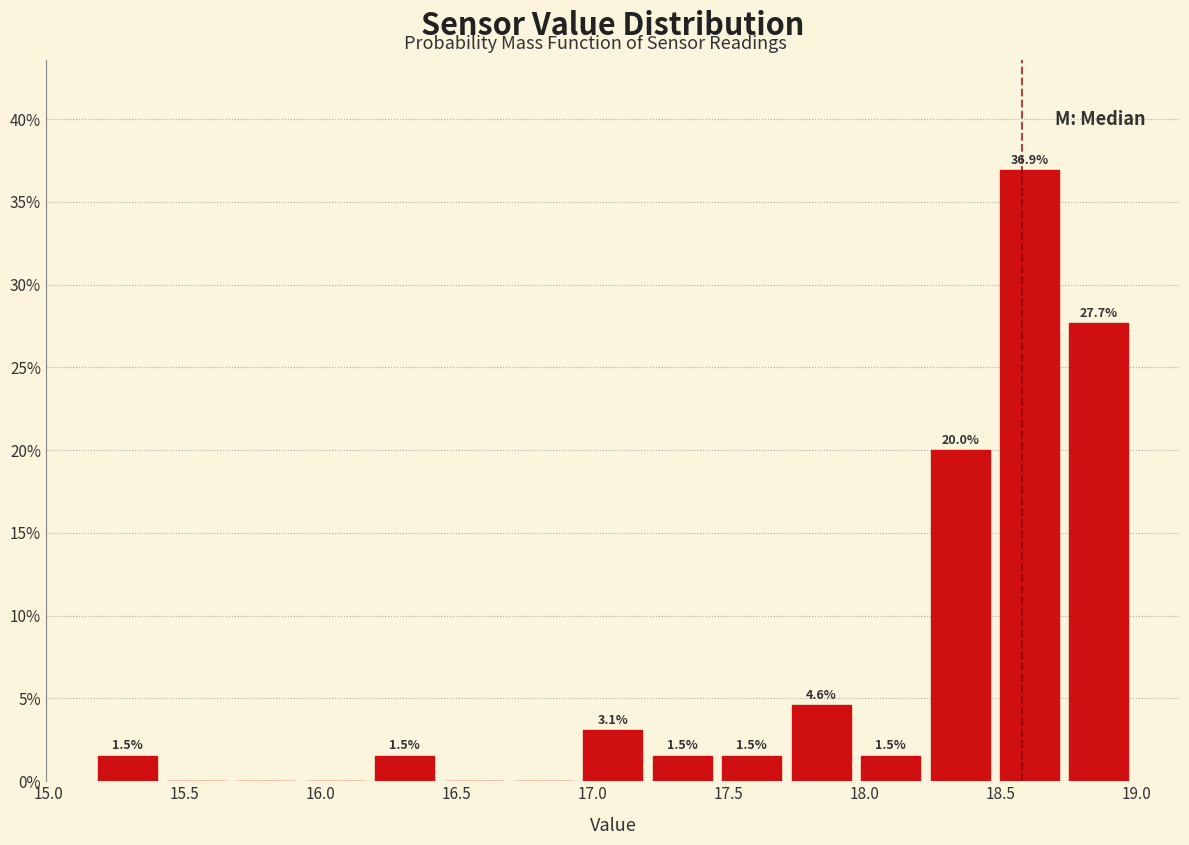

Over which range of the x-axis is the bar tallest?

18.50 to 18.75